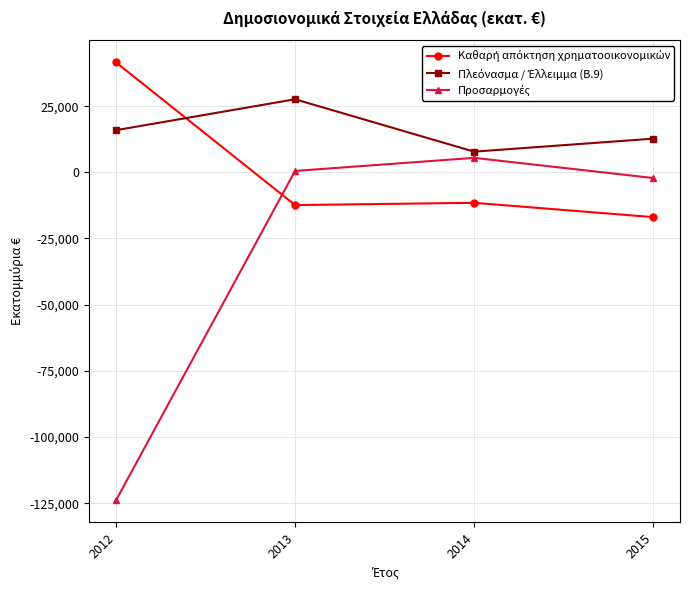

What is the minimum value shown in the chart?

-123929